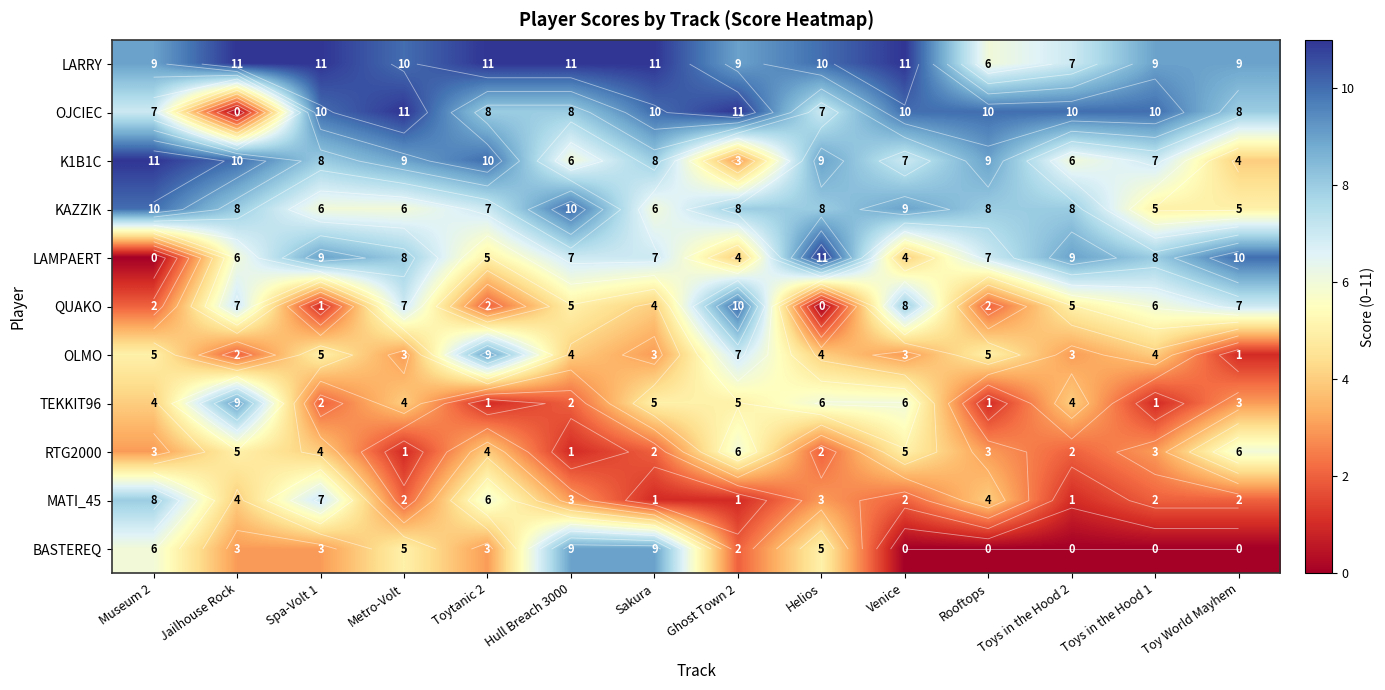

List the series in order of their peak value, lowest first.

RTG2000, MATI_45, OLMO, TEKKIT96, BASTEREQ, KAZZIK, QUAKO, LARRY, OJCIEC, K1B1C, LAMPAERT